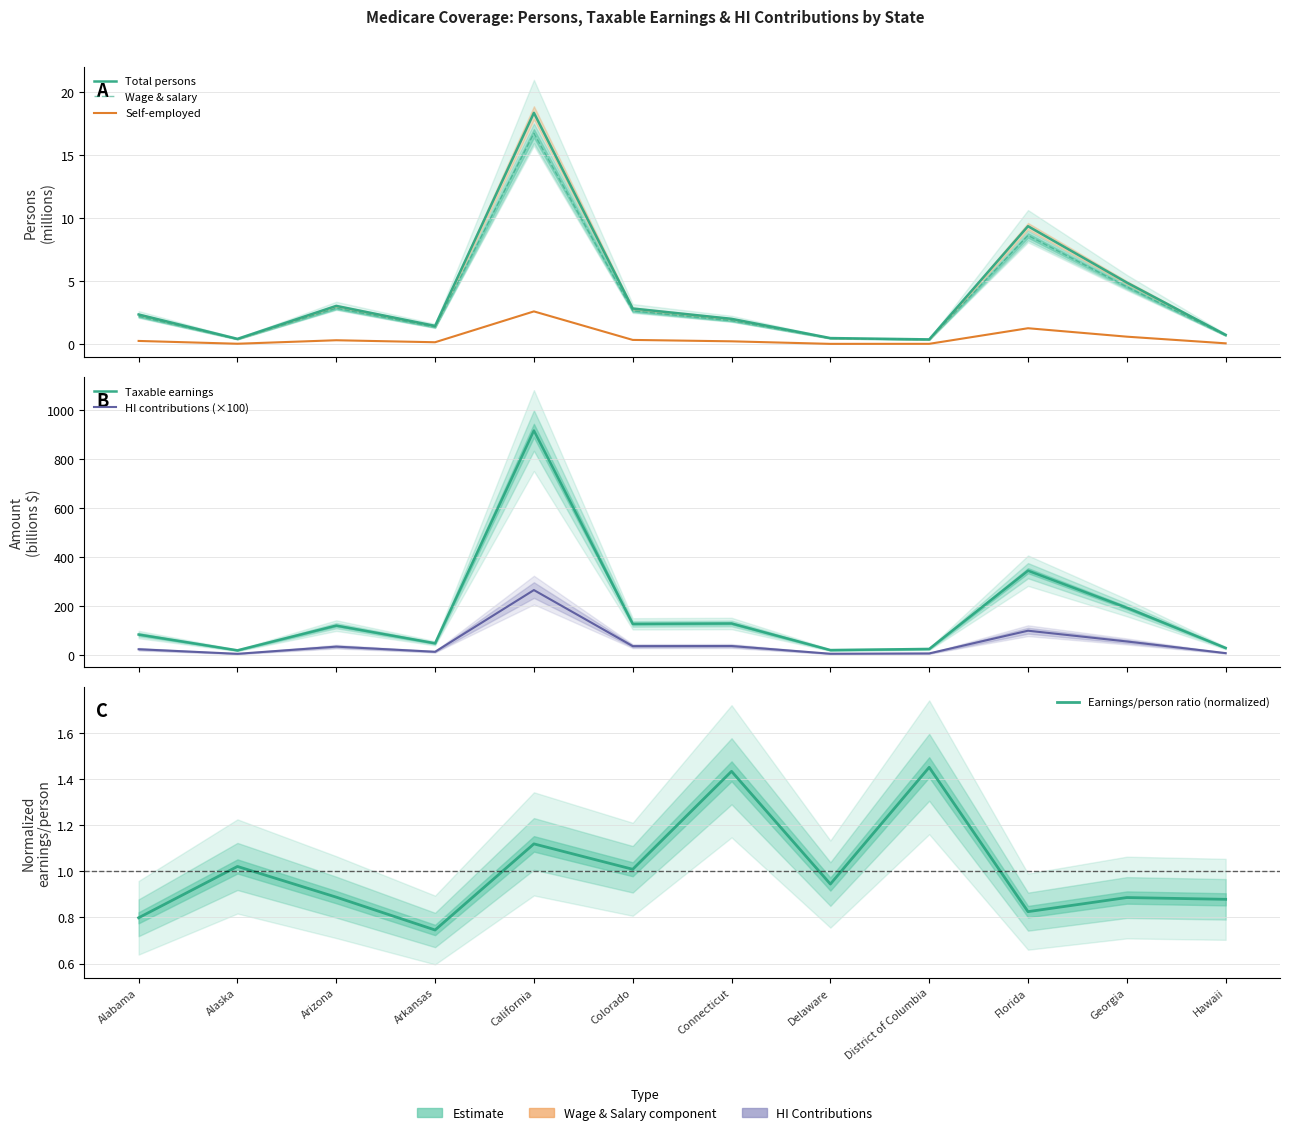

True or false: Self-employed and Total persons cross at least once.

False